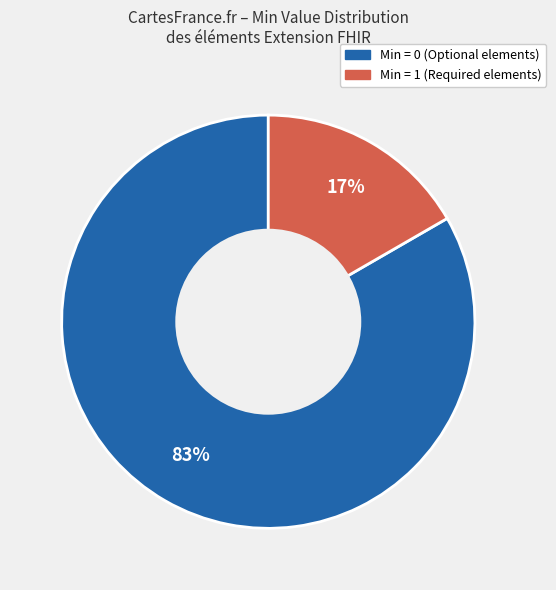

How many segments does this pie chart have?

2